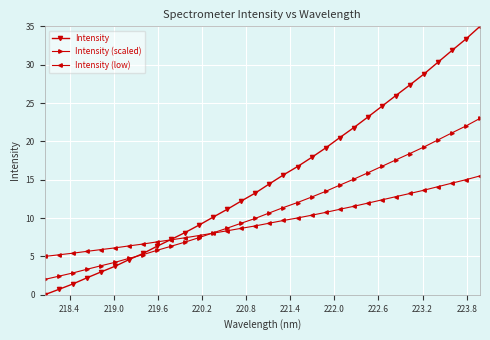

Which series has the largest total across all categories?

Intensity